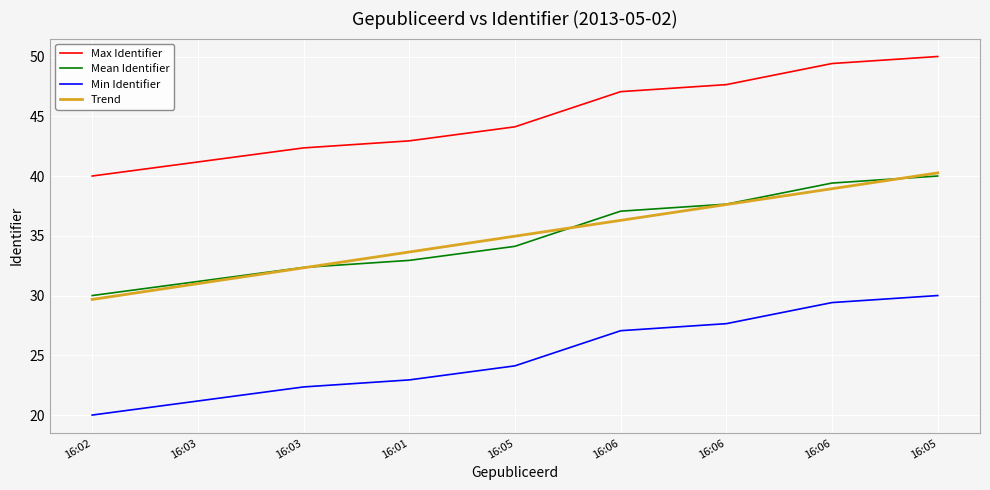

What is the average value of the Max Identifier series?

45.0